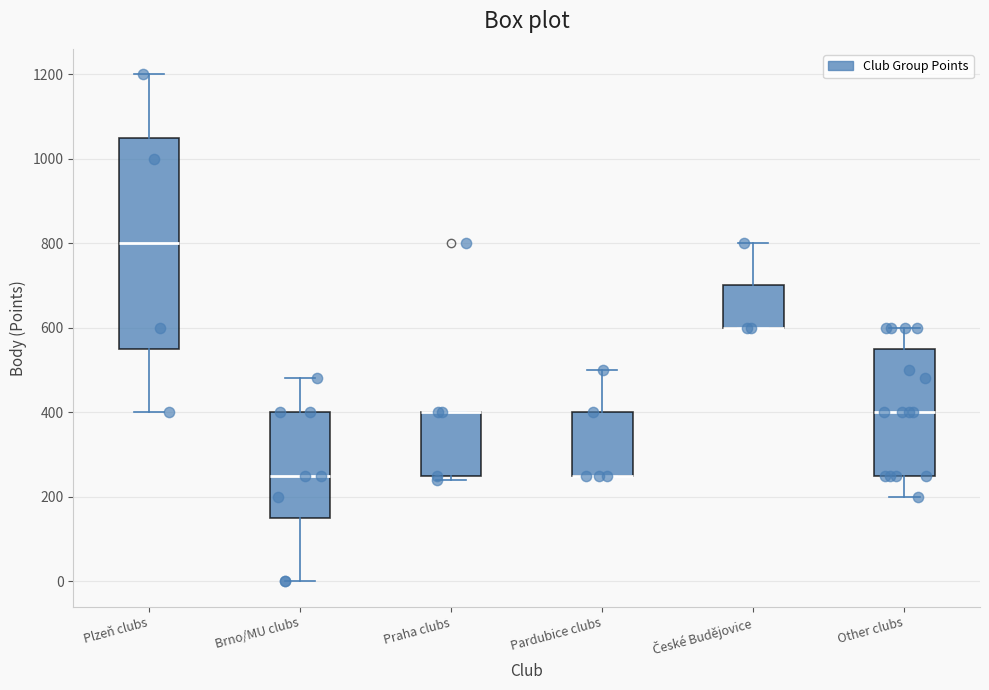

Comparing the boxes themselves (not the whiskers), which one is the tallest?

Plzeň clubs